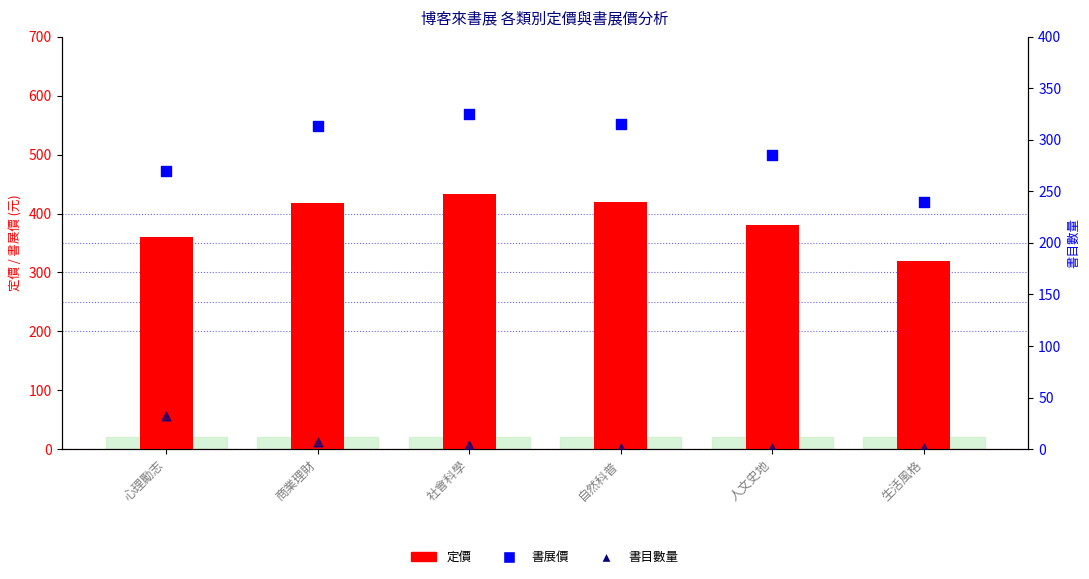

Is the value of 書目數量 at 心理勵志 greater than the value of 書展價 at 自然科普?

No